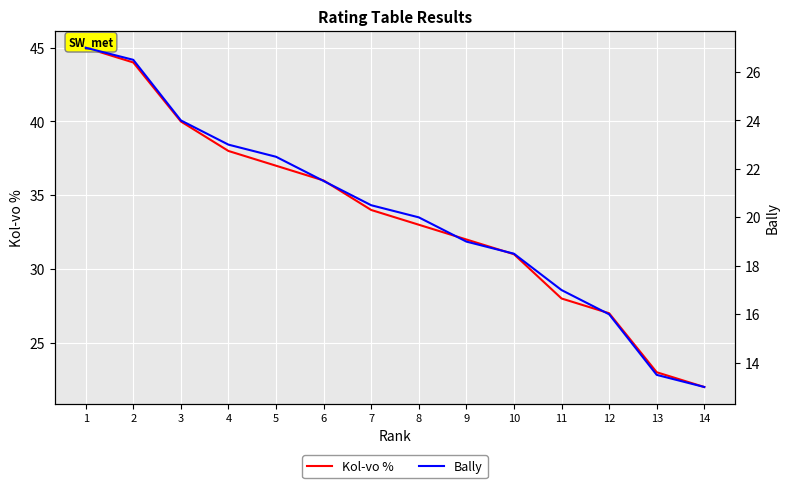

True or false: Bally and Kol-vo % cross at least once.

False